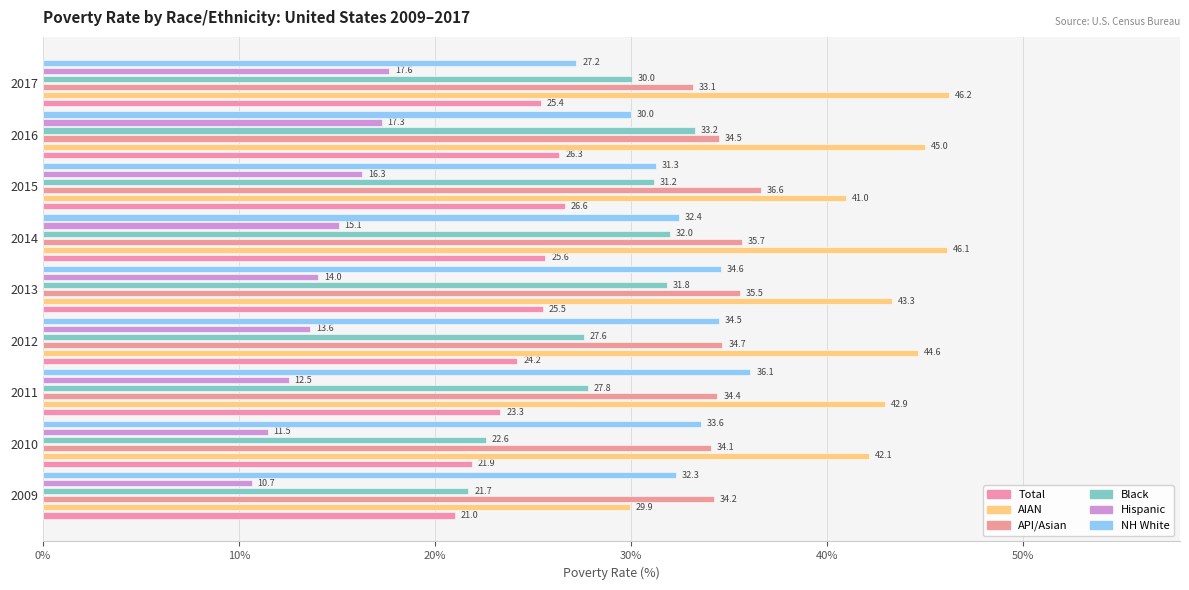

The nhwhite_est series shows 52.5 at 2011. True or false?

False